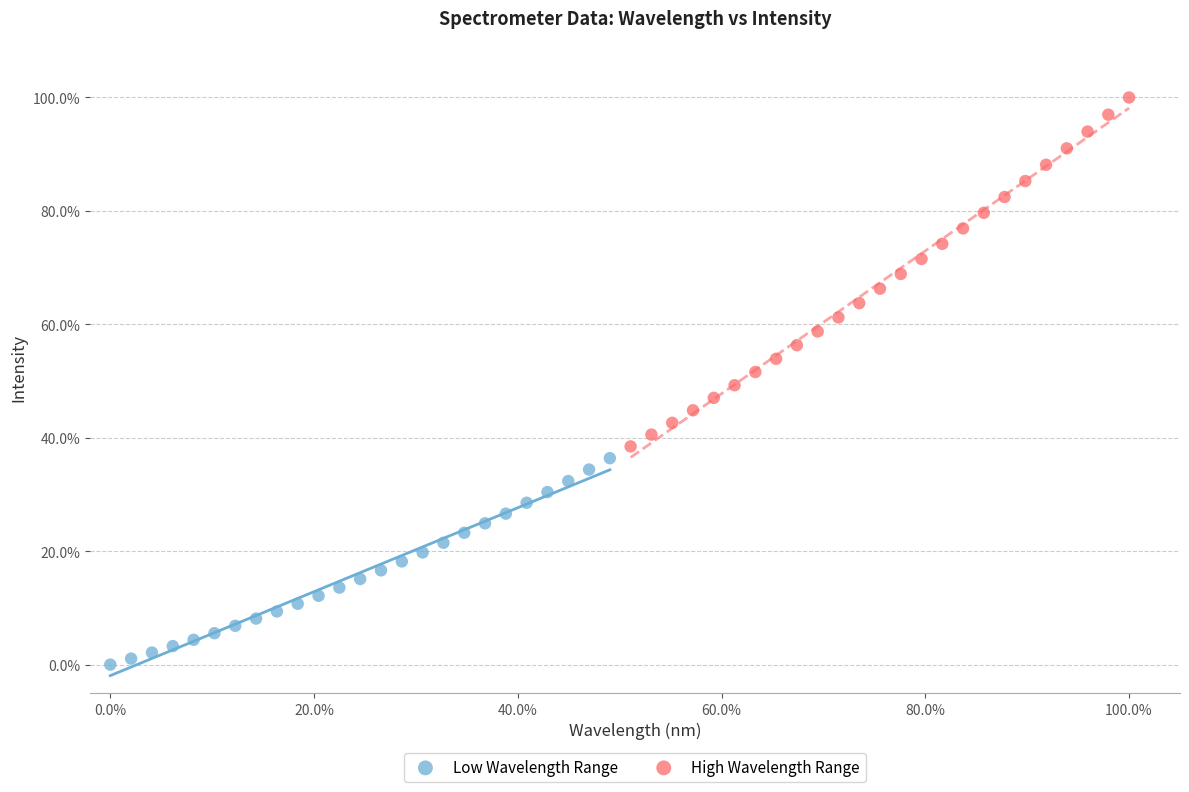

Which series contains the highest Y value?

High Wavelength Range